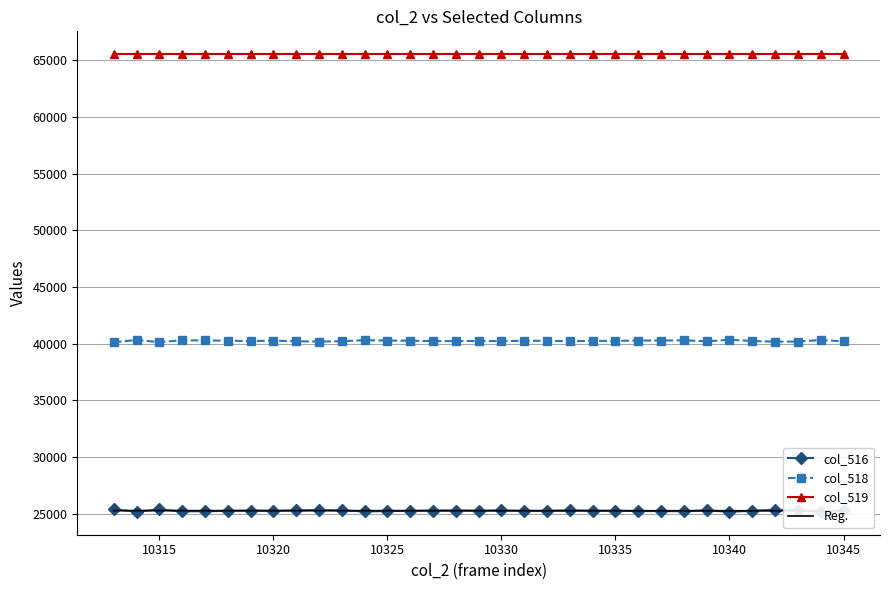

True or false: col_518 and col_519 cross at least once.

False